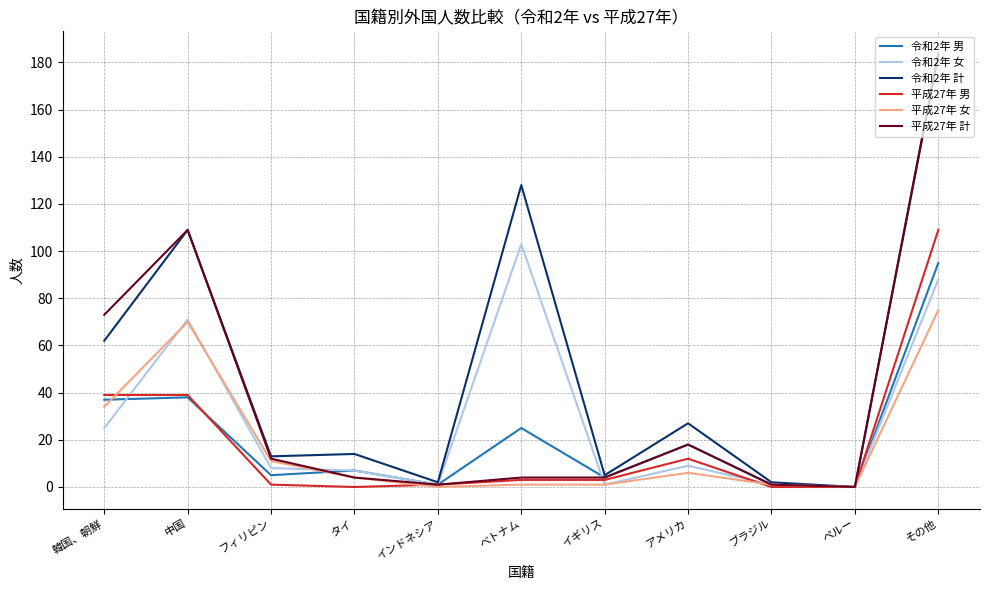

Is it true that 平成27年 女 equals 34 at 韓国、朝鮮?

True